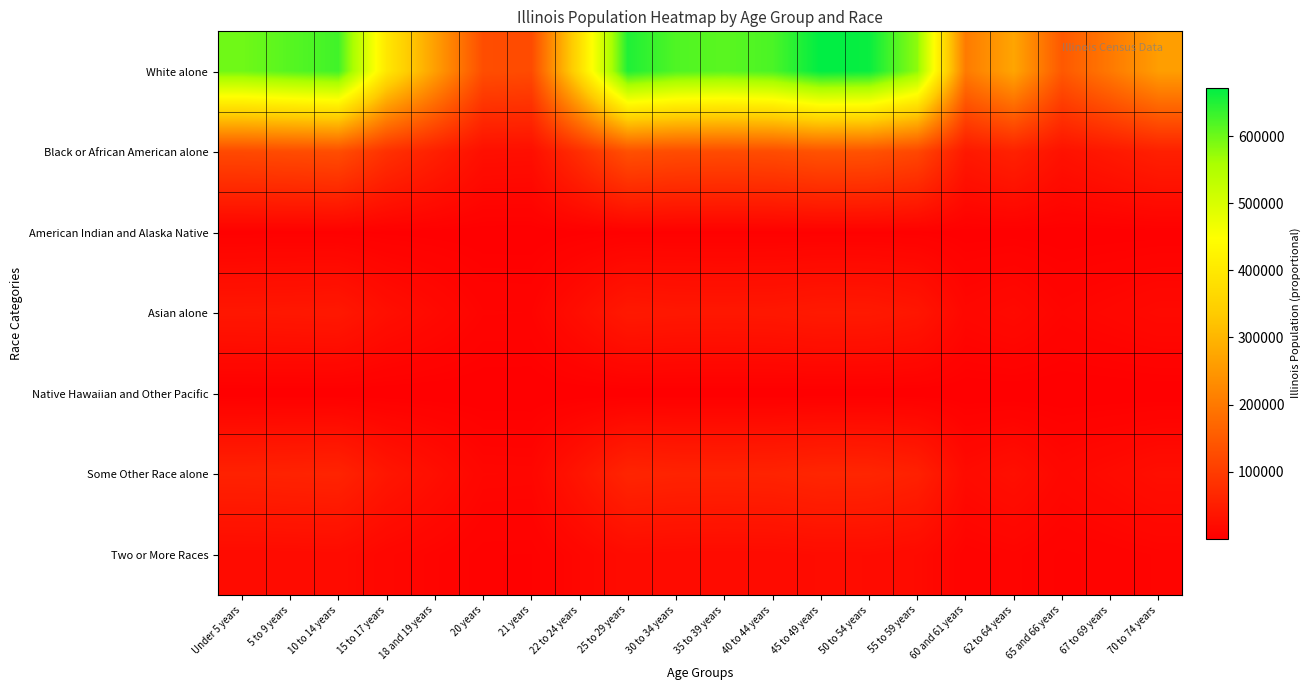

What is the maximum value shown in the chart?

672458.5